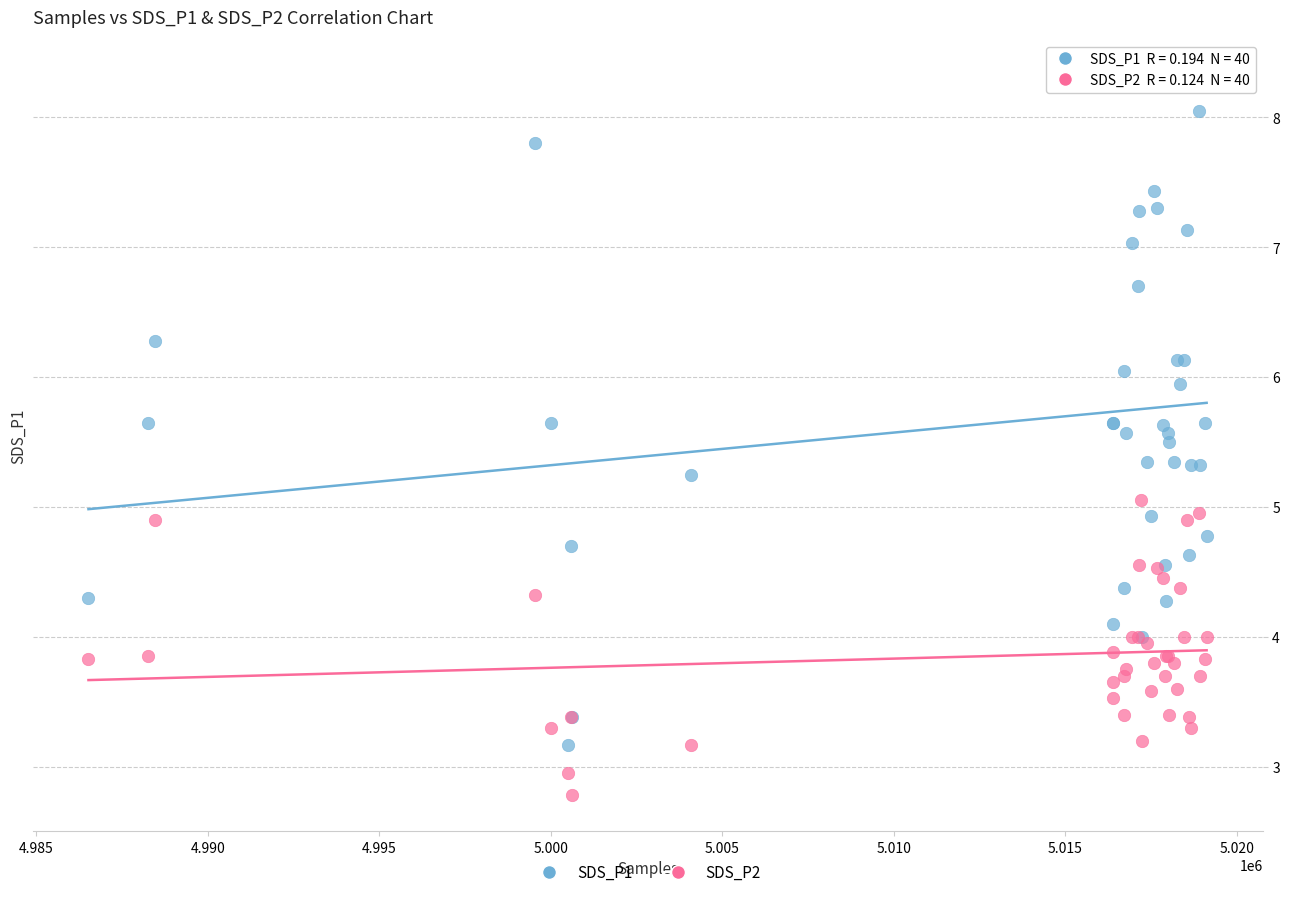

Which series contains the lowest Y value?

SDS_P2